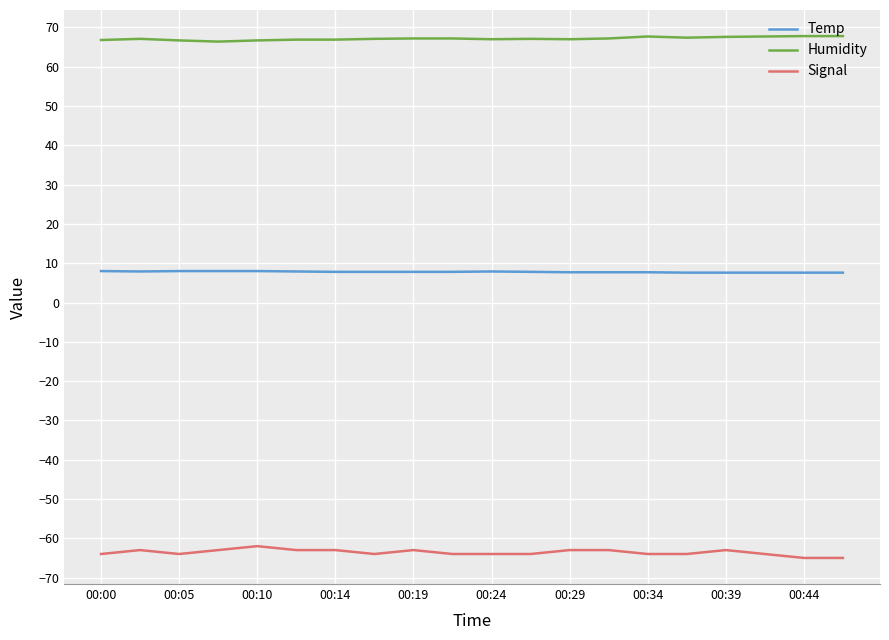

What is the lowest value of the Signal series?

-65.0